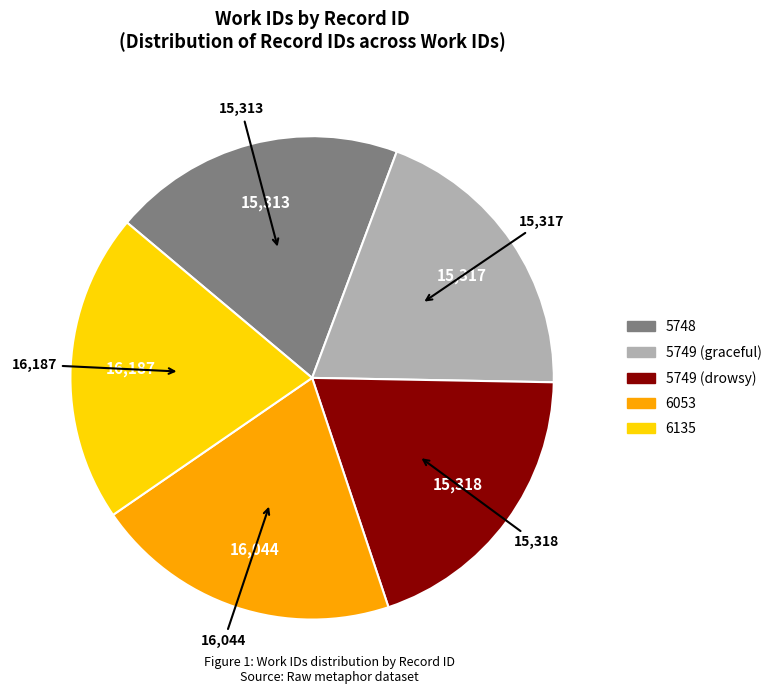

Does any single category account for the majority?

No